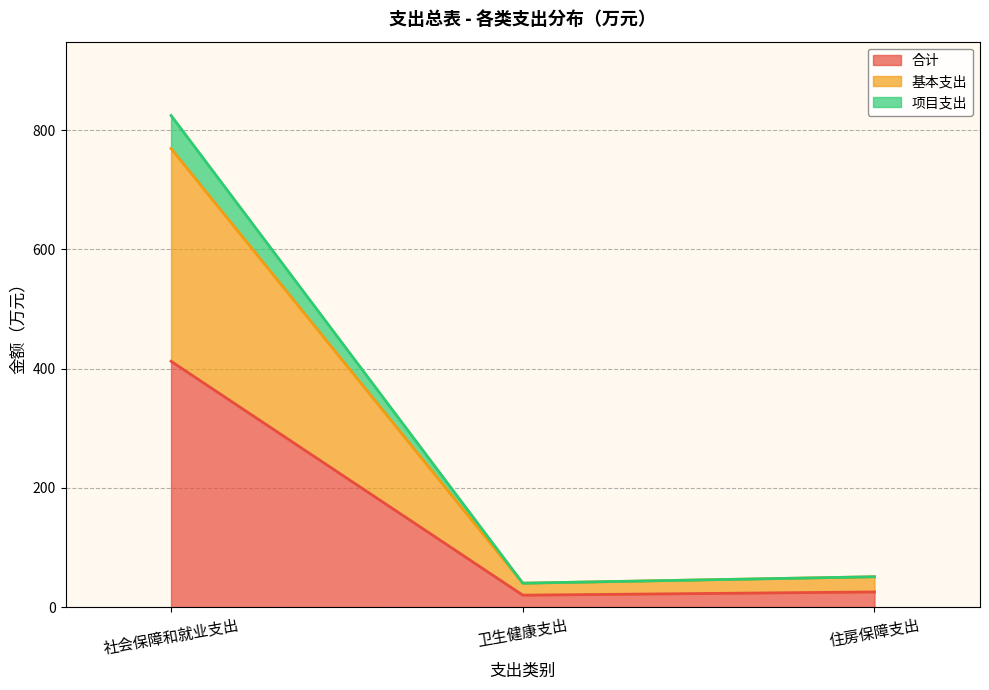

What is the lowest value of the 合计 series?

20.1